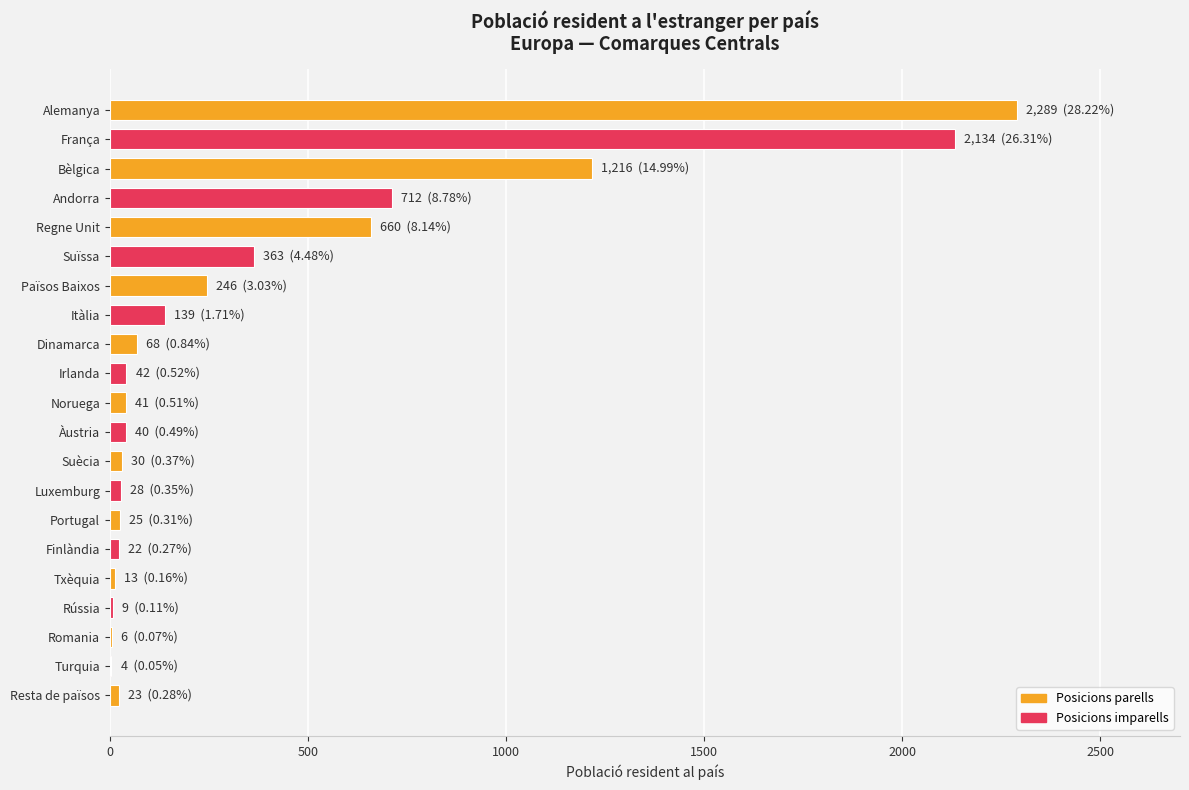

Does the chart contain stacked bars?

No